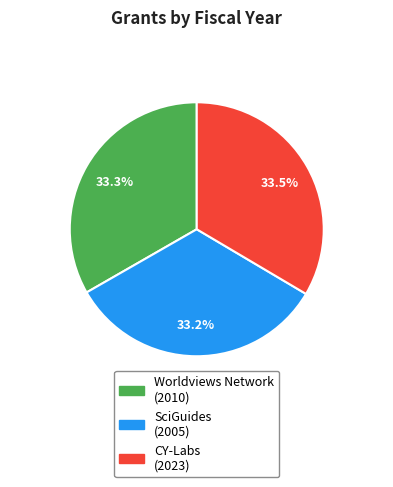

Does any single category account for the majority?

No